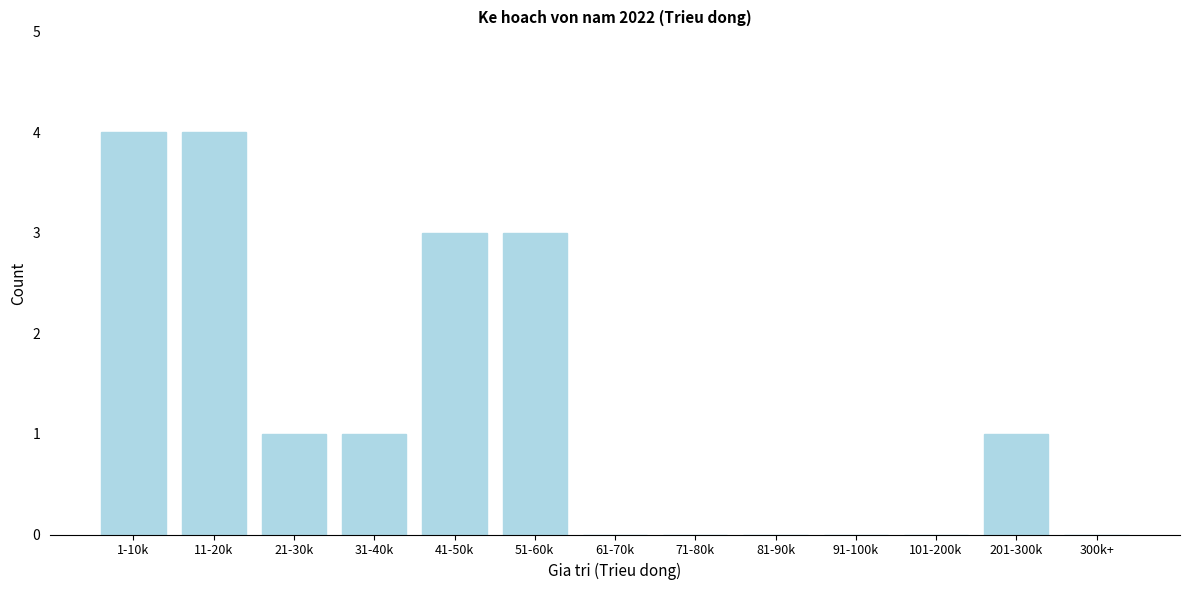

Is it true that the value at 11-20k is 4?

True